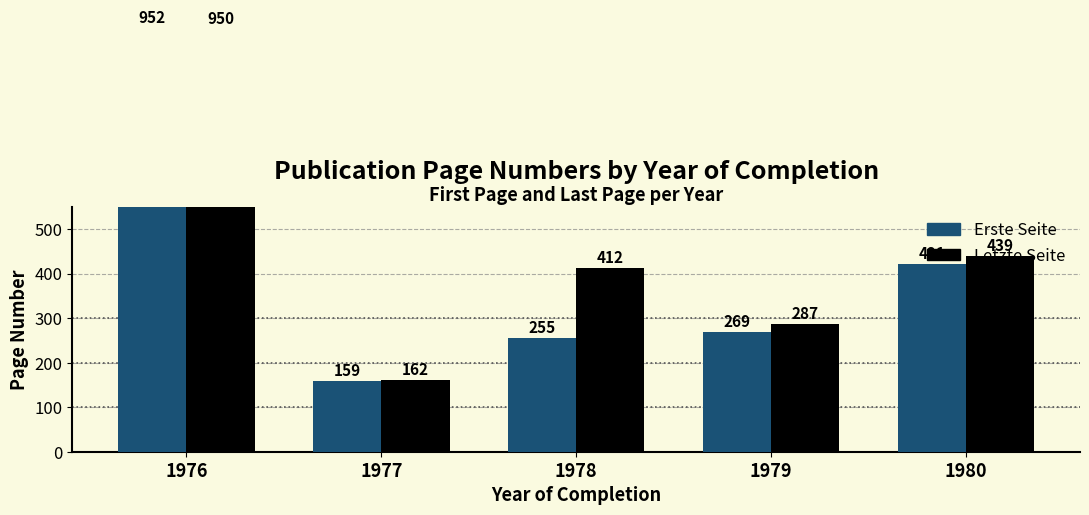

Rank the series by their average value, from lowest to highest.

Erste Seite, Letzte Seite